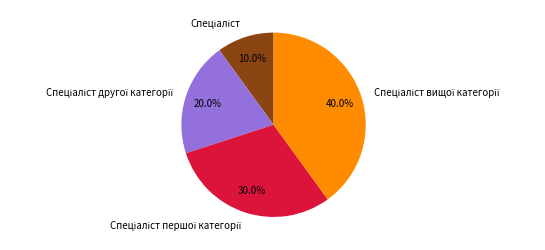

Is there any slice that represents more than half of the pie?

No